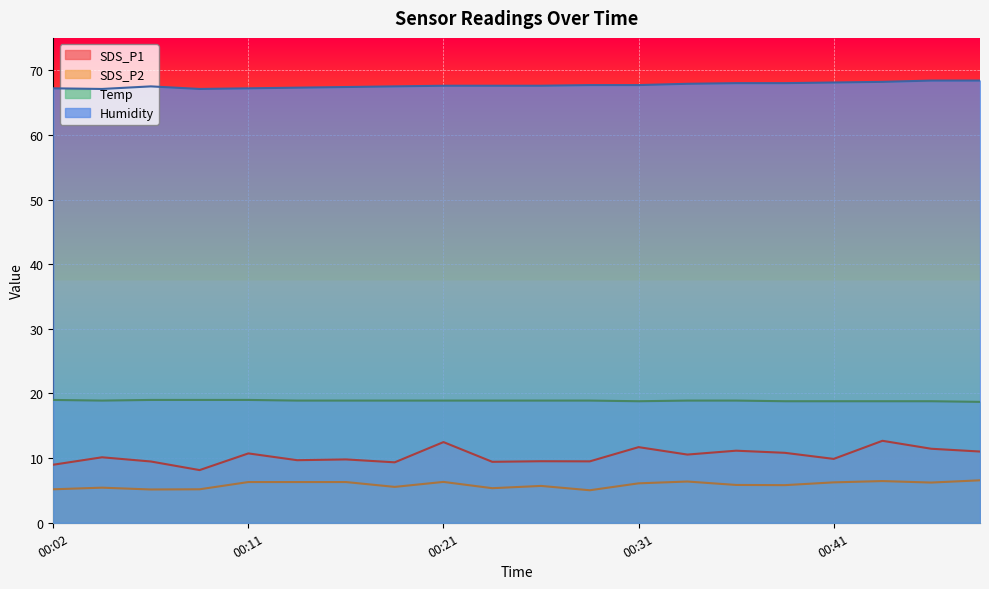

Between 00:09 and 00:07, which is larger?

00:07